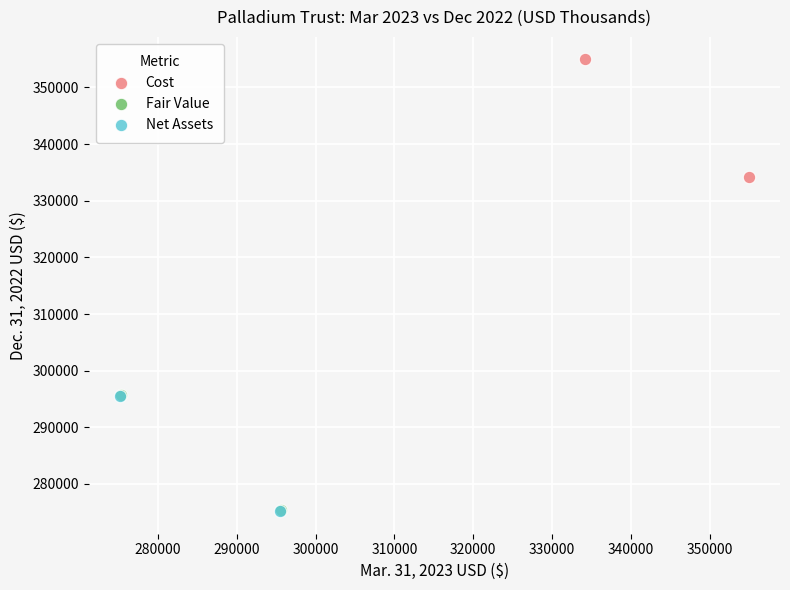

What are all the series names shown in the legend?

Cost, Fair Value, Net Assets